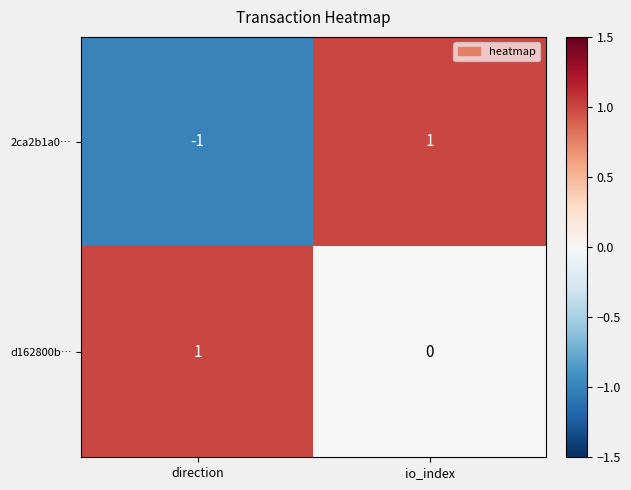

At which label is d162800b… closest to 0?

io_index